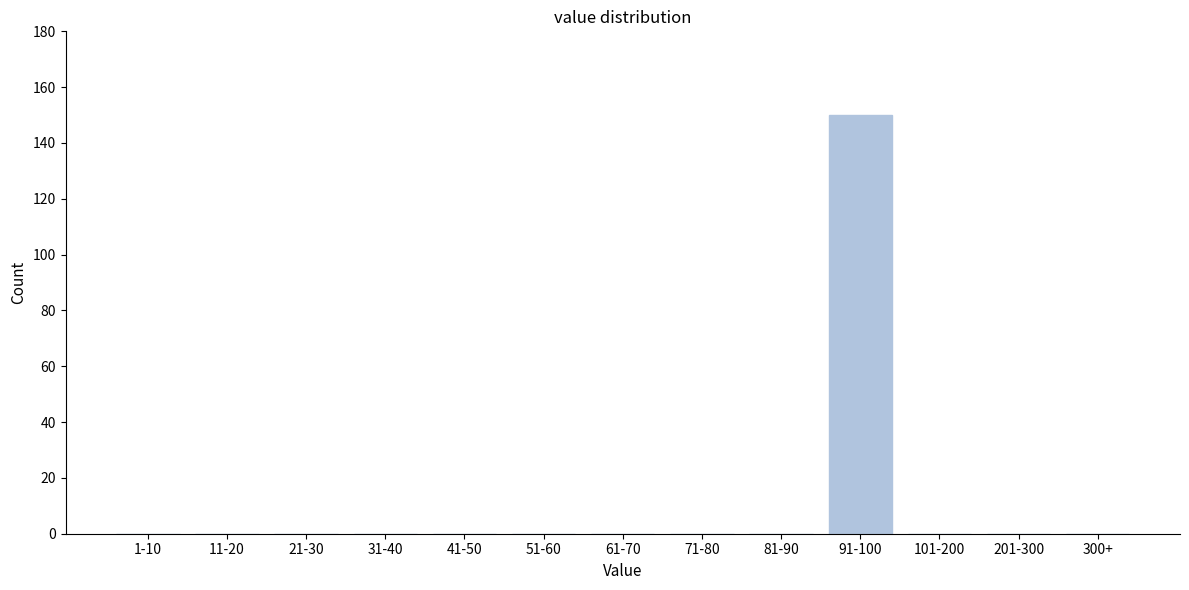

Reading left to right, what are all the values shown in this chart?

1-10=0	11-20=0	21-30=0	31-40=0	41-50=0	51-60=0	61-70=0	71-80=0	81-90=0	91-100=150	101-200=0	201-300=0	300+=0